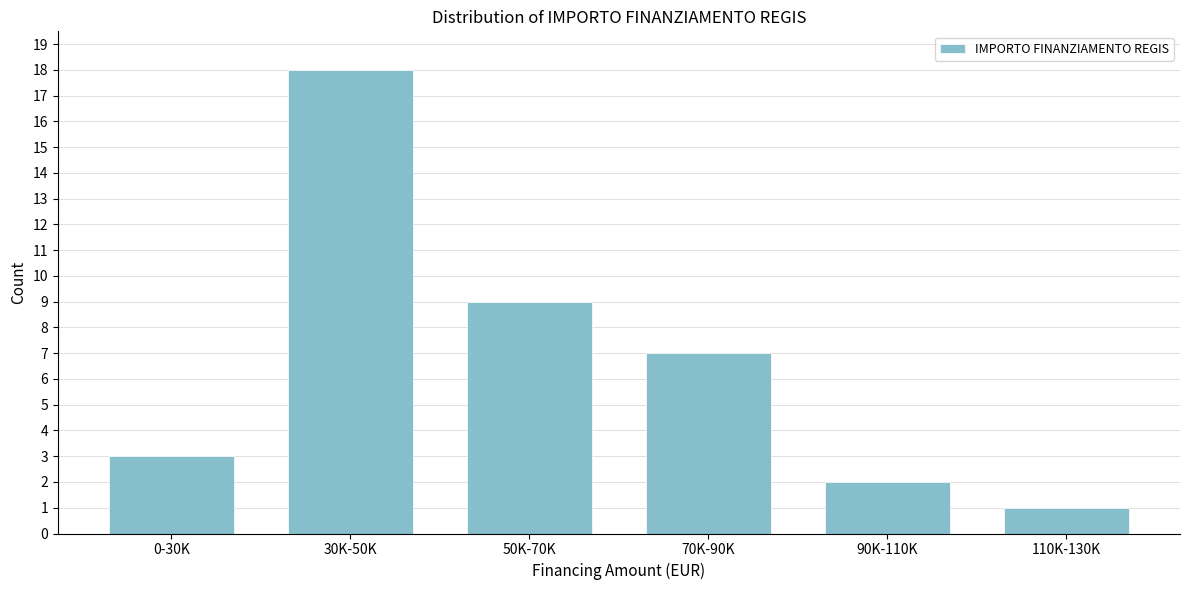

Reading left to right, extract all data points from this chart.

3	18	9	7	2	1